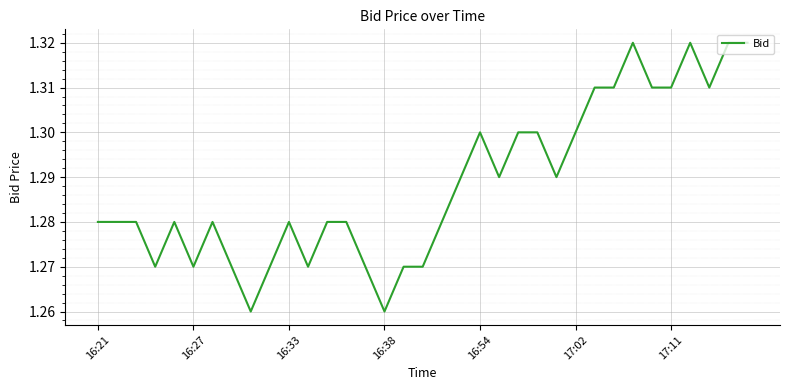

Where is the data nearest to the value 1?

8